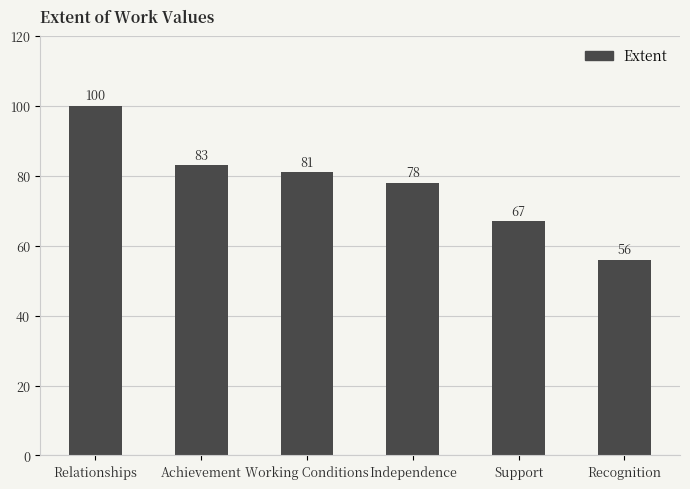

What is the ratio of the value at Independence to the value at Recognition?

1.4